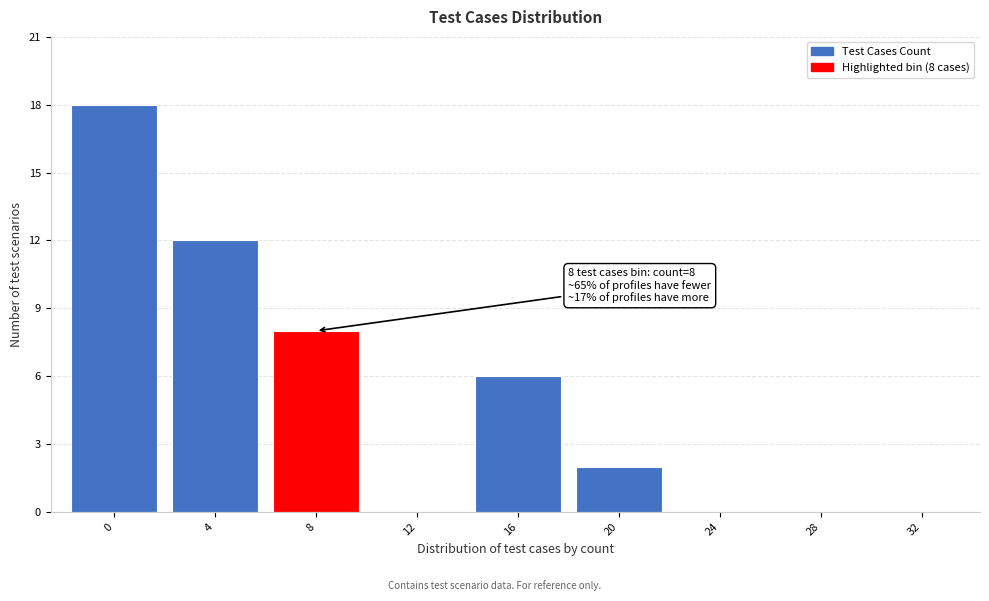

Reading left to right, transcribe all the data shown in this chart.

0=18	4=12	8=8	12=0	16=6	20=2	24=0	28=0	32=0